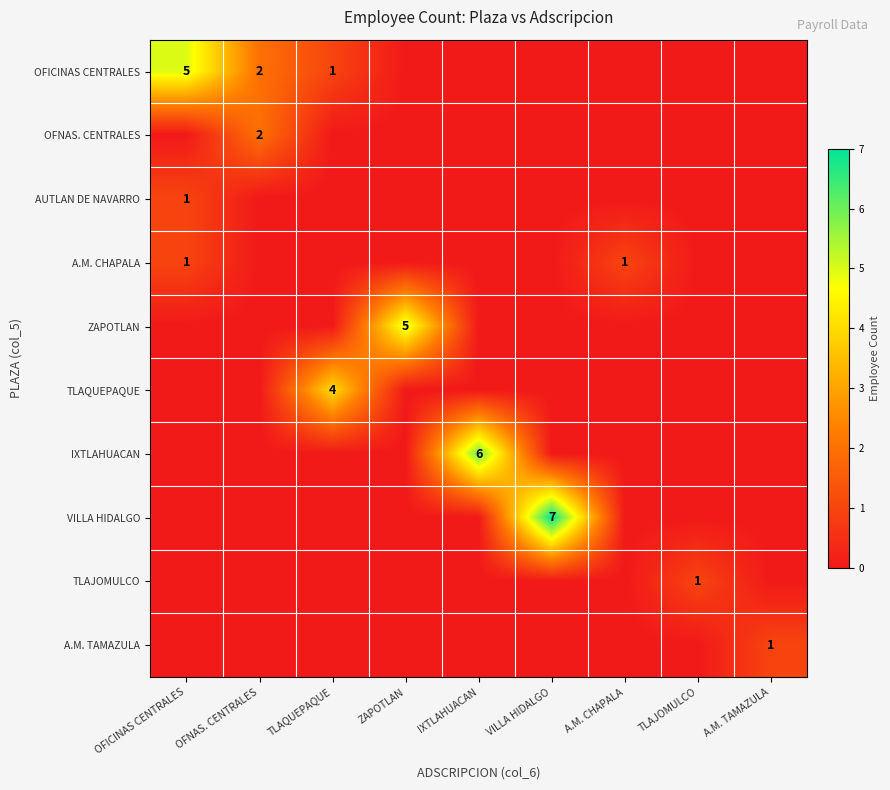

The value of IXTLAHUACAN at IXTLAHUACAN is 2. True or false?

False